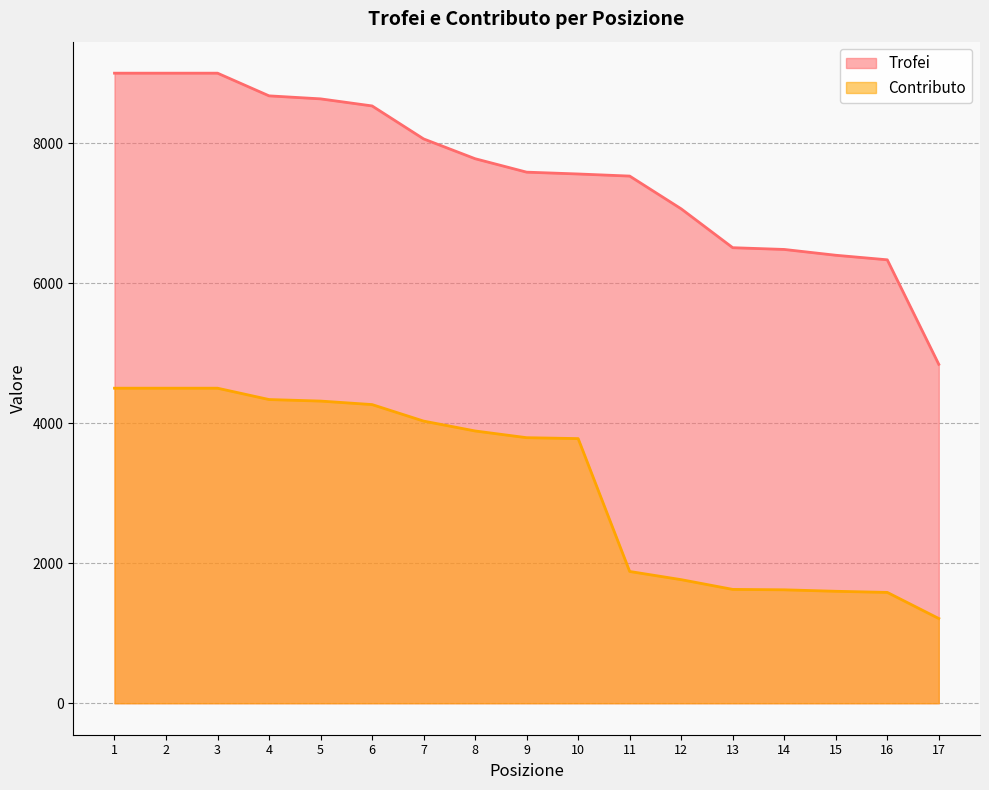

The value of Trofei at 14 is 10196. True or false?

False